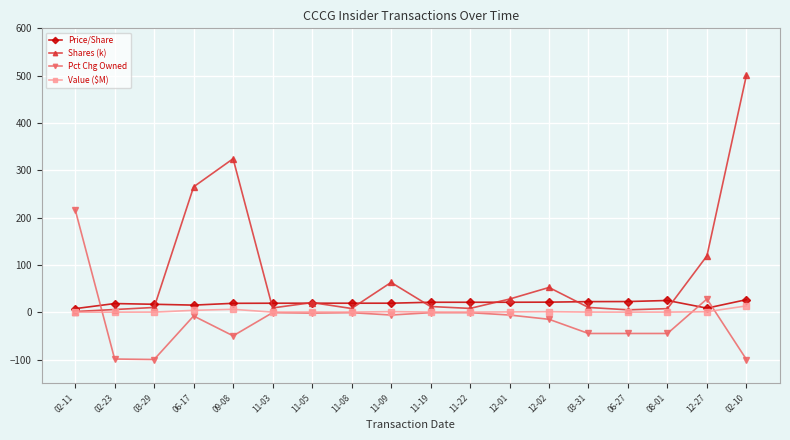

What is the label of the 7th point from the left?

11-05